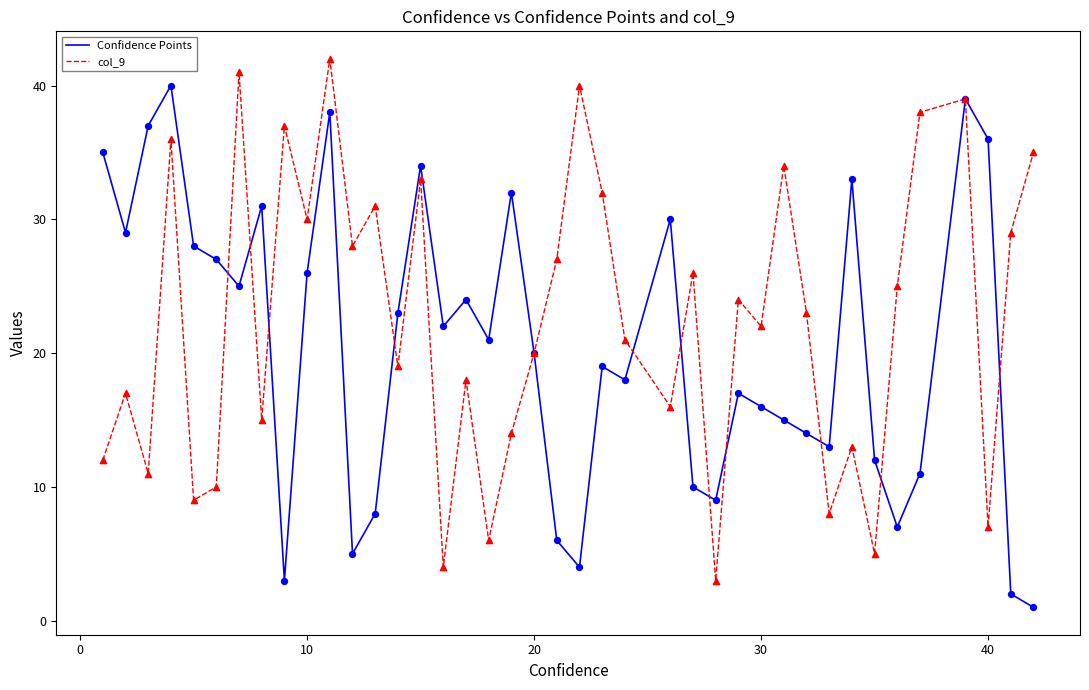

What are all the series names shown in the legend?

Confidence Points, col_9